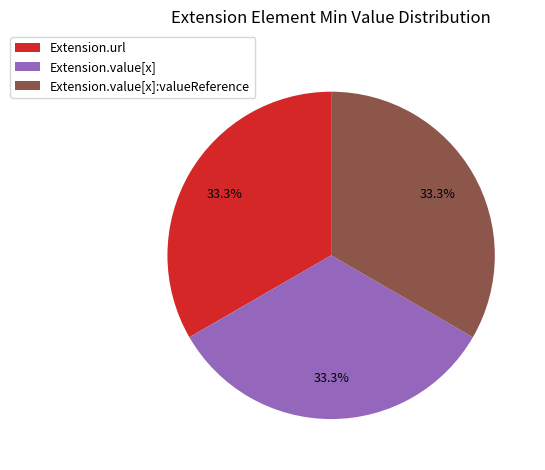

What percentage do Extension.value[x]:valueReference and Extension.url together represent?

66.7%